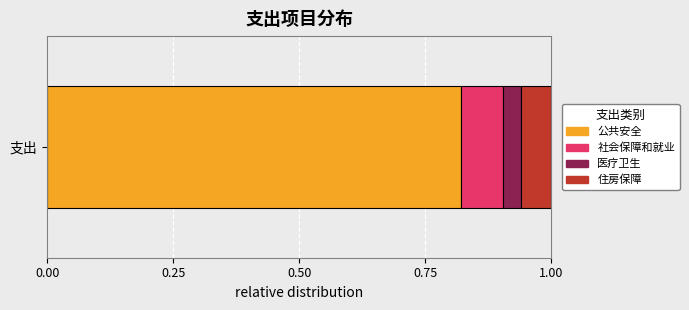

Is it true that 公共安全 equals 1.3 at 支出?

False